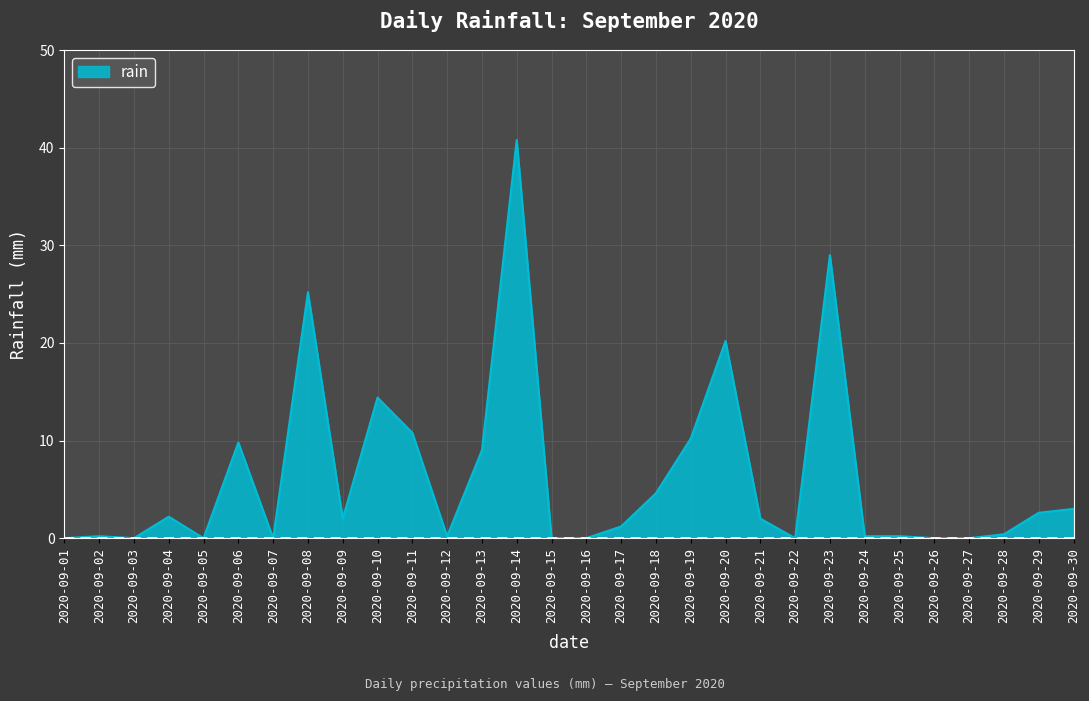

True or false: the data shows 24.2 at 2020-09-10.

False